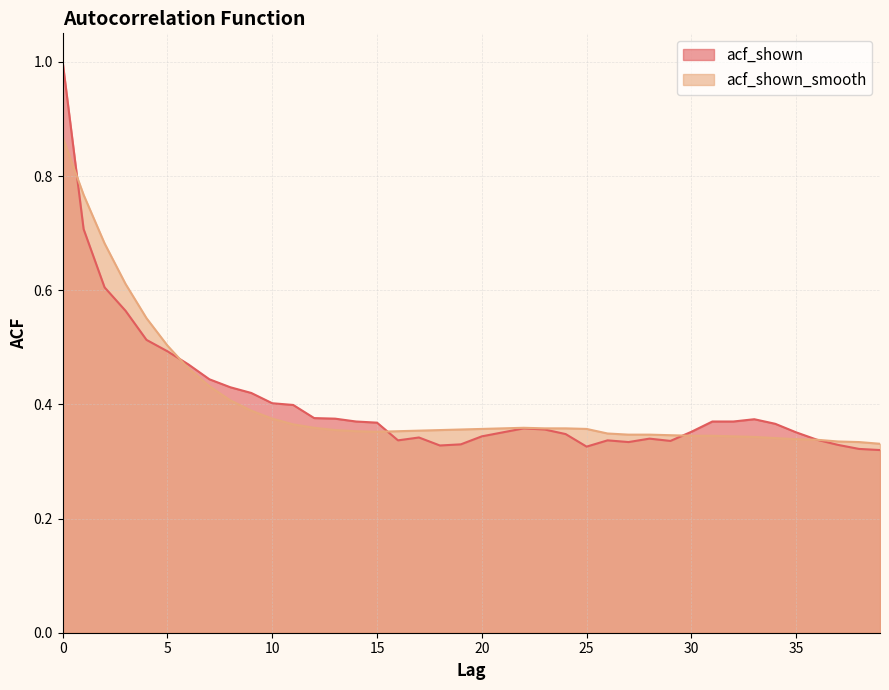

What is the sum of all acf_shown values?

16.2